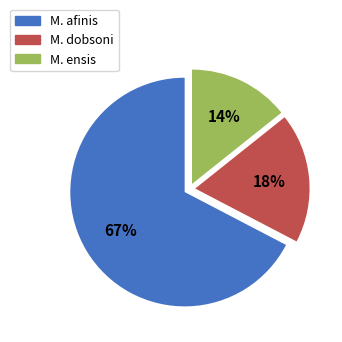

Does any single category account for the majority?

Yes